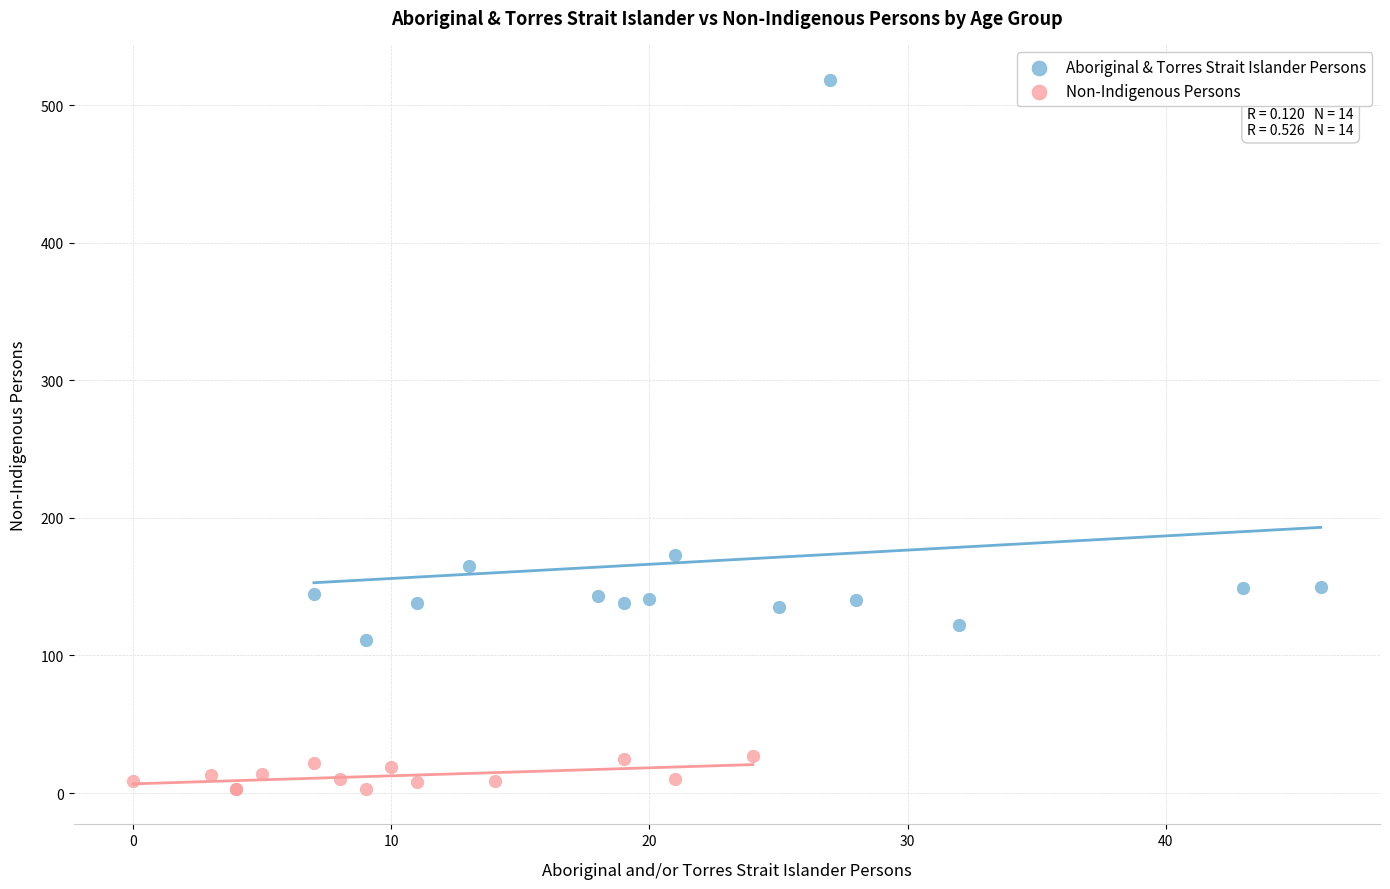

Which series reaches the maximum Y coordinate?

Aboriginal & Torres Strait Islander Persons